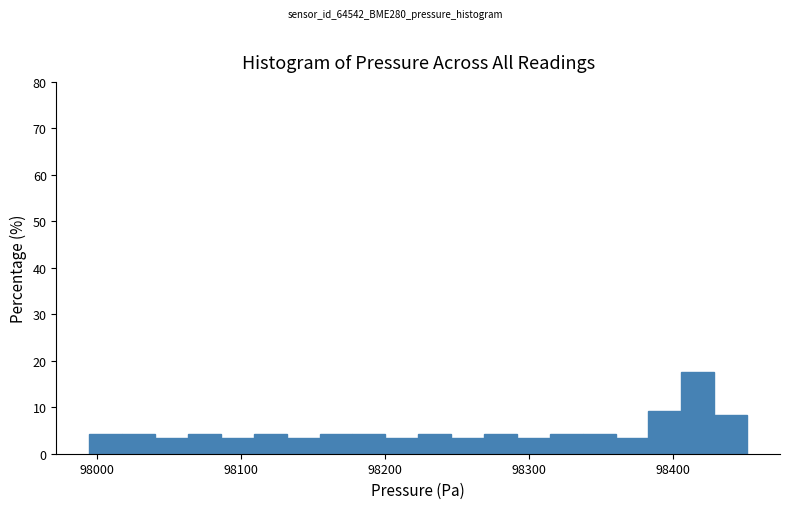

Read against the x-axis, roughly where is the centre of the tallest bar?

98420